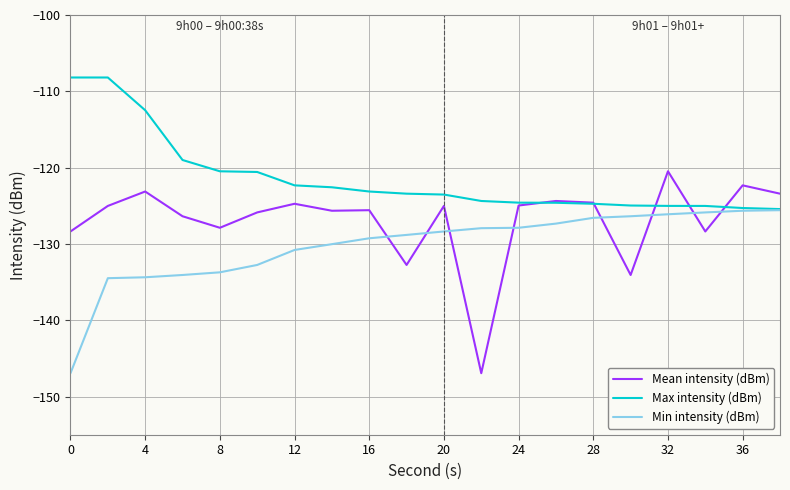

How many distinct data groups are displayed?

3